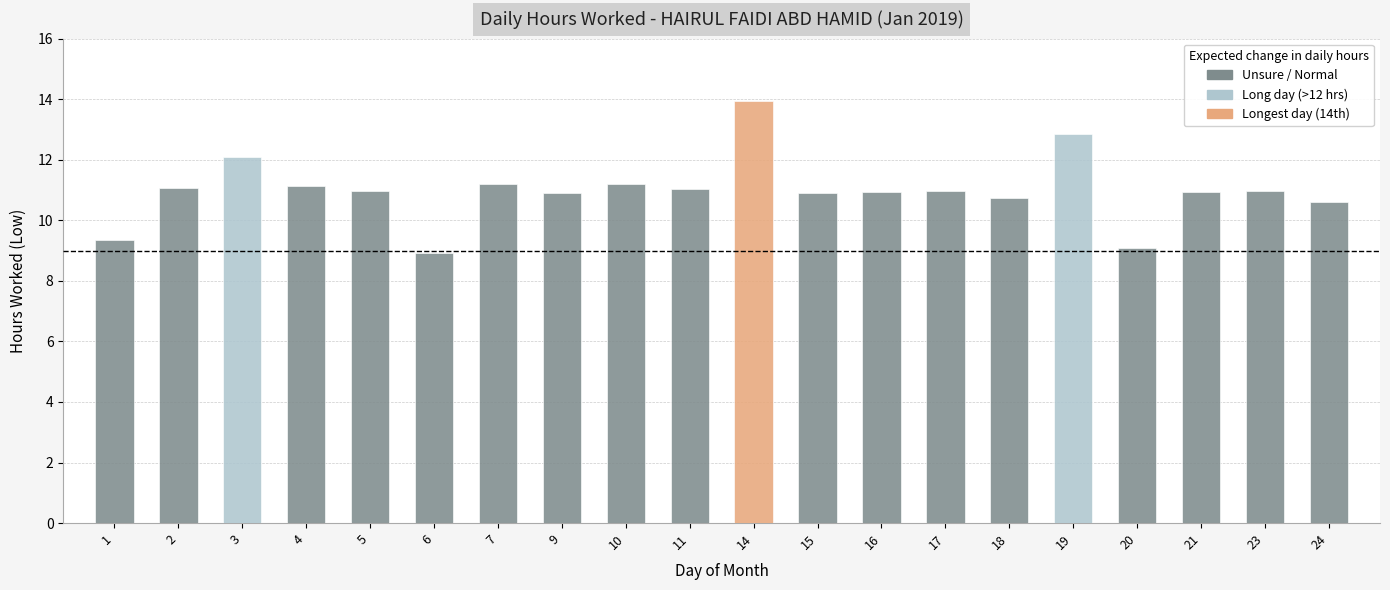

What is the sum of all values?

219.8